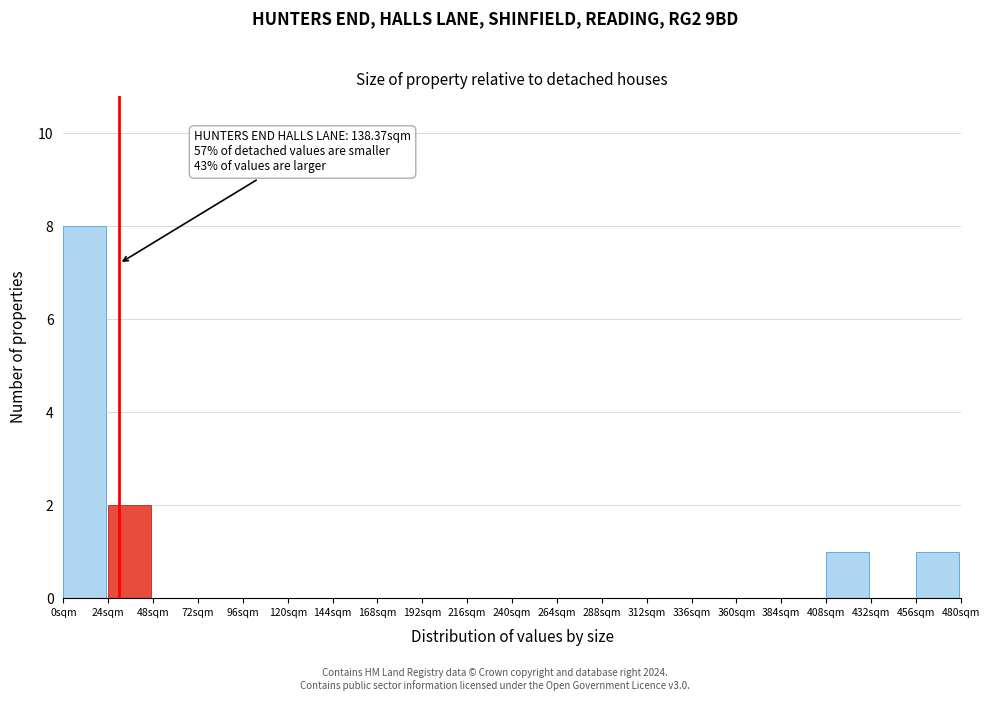

Over which range of the x-axis is the bar tallest?

0 to 24